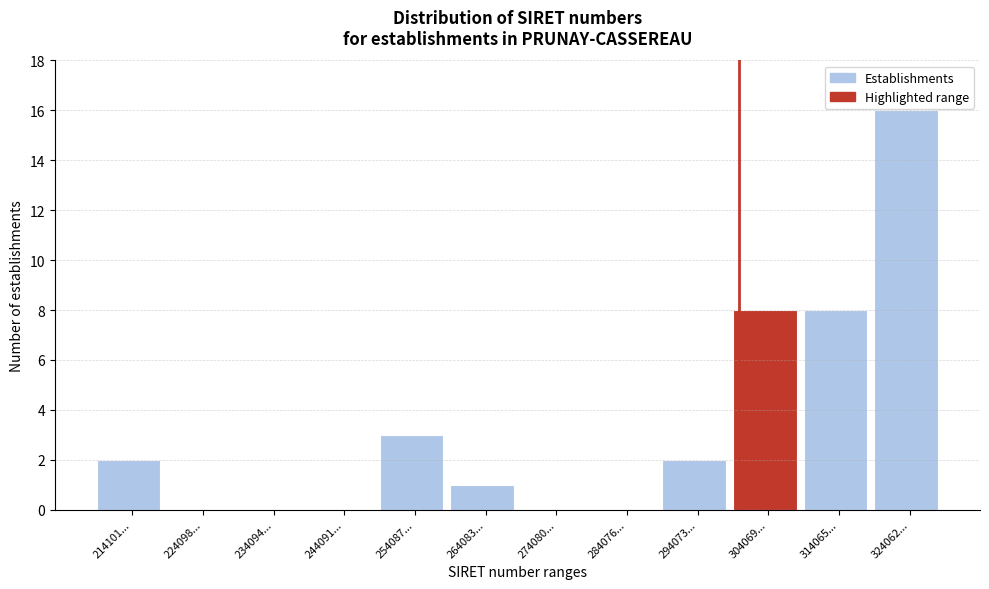

Reading left to right, extract all data points from this chart.

214101...=2	224098...=0	234094...=0	244091...=0	254087...=3	264083...=1	274080...=0	284076...=0	294073...=2	304069...=8	314065...=8	324062...=16